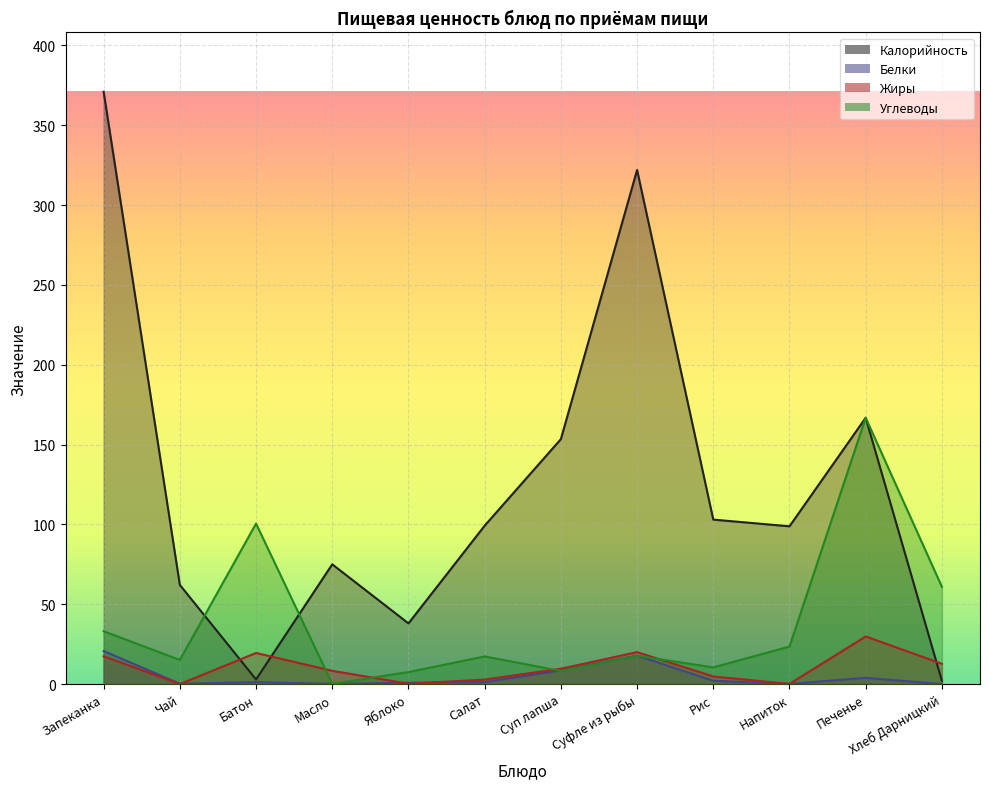

What is the difference between the maximum and second lowest values in the Белки series?

20.6